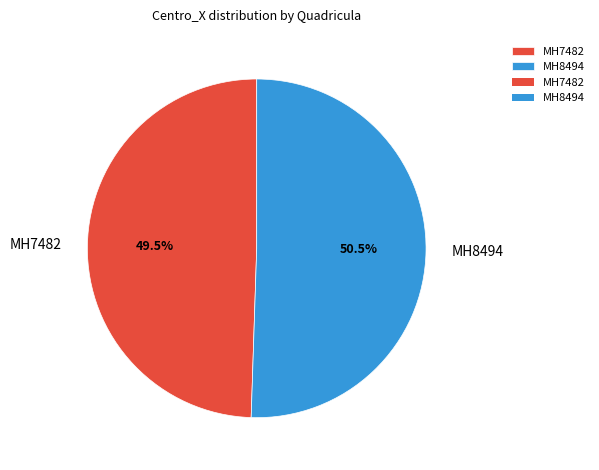

What portion of the pie excludes MH8494?

49.5%